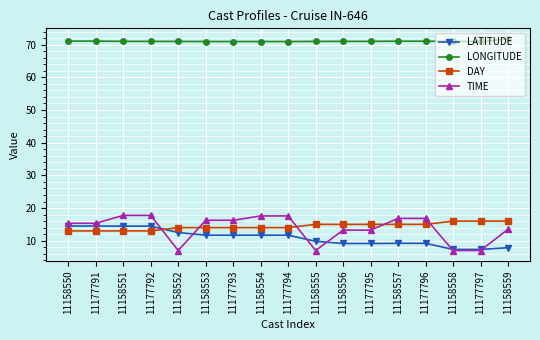

Is it true that DAY equals 10.1 at 11158555?

False